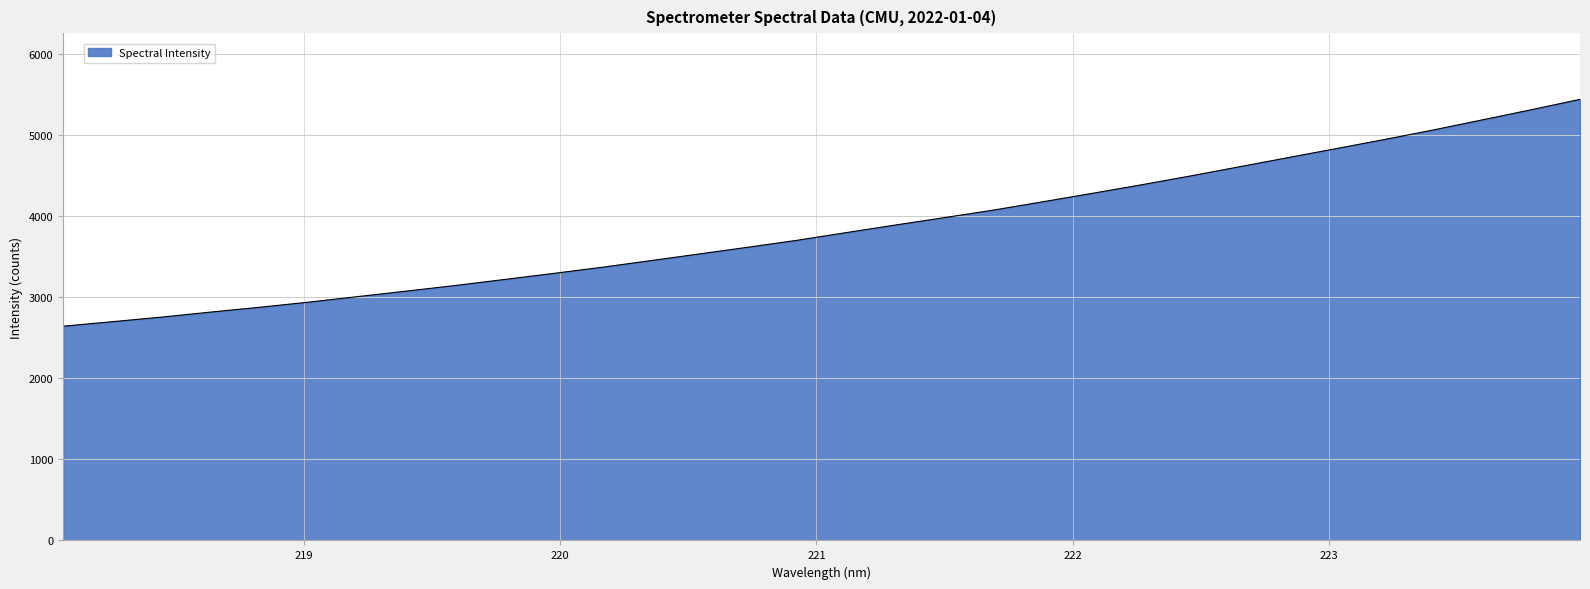

What is the smallest value displayed?

2644.5